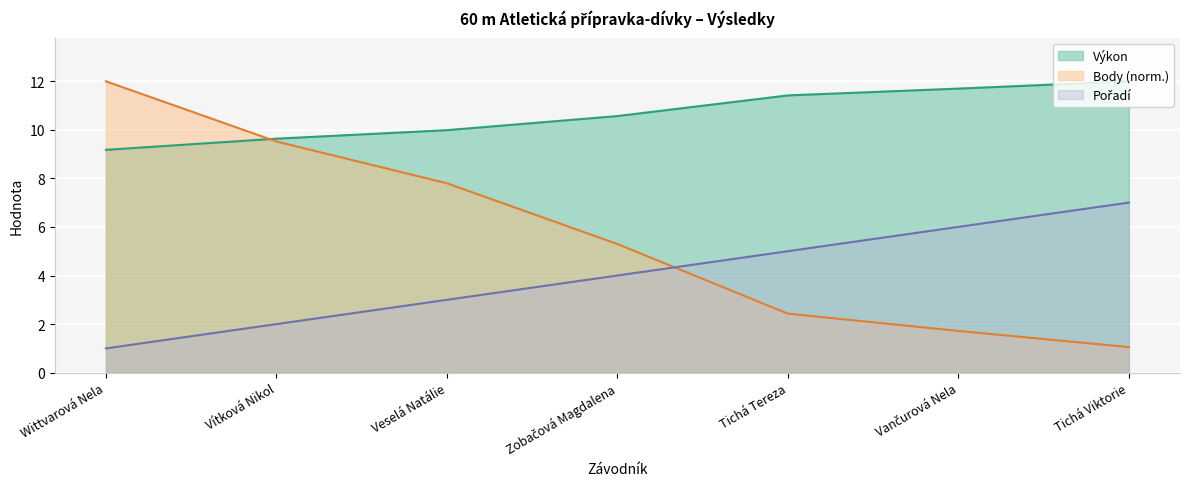

Reading left to right, transcribe all the data shown in this chart.

Pořadí: 1.0	2.0	3.0	4.0	5.0	6.0	7.0
Výkon: 9.2	9.6	10.0	10.6	11.4	11.7	12.0
Body: 12.0	9.5	7.8	5.3	2.4	1.7	1.1